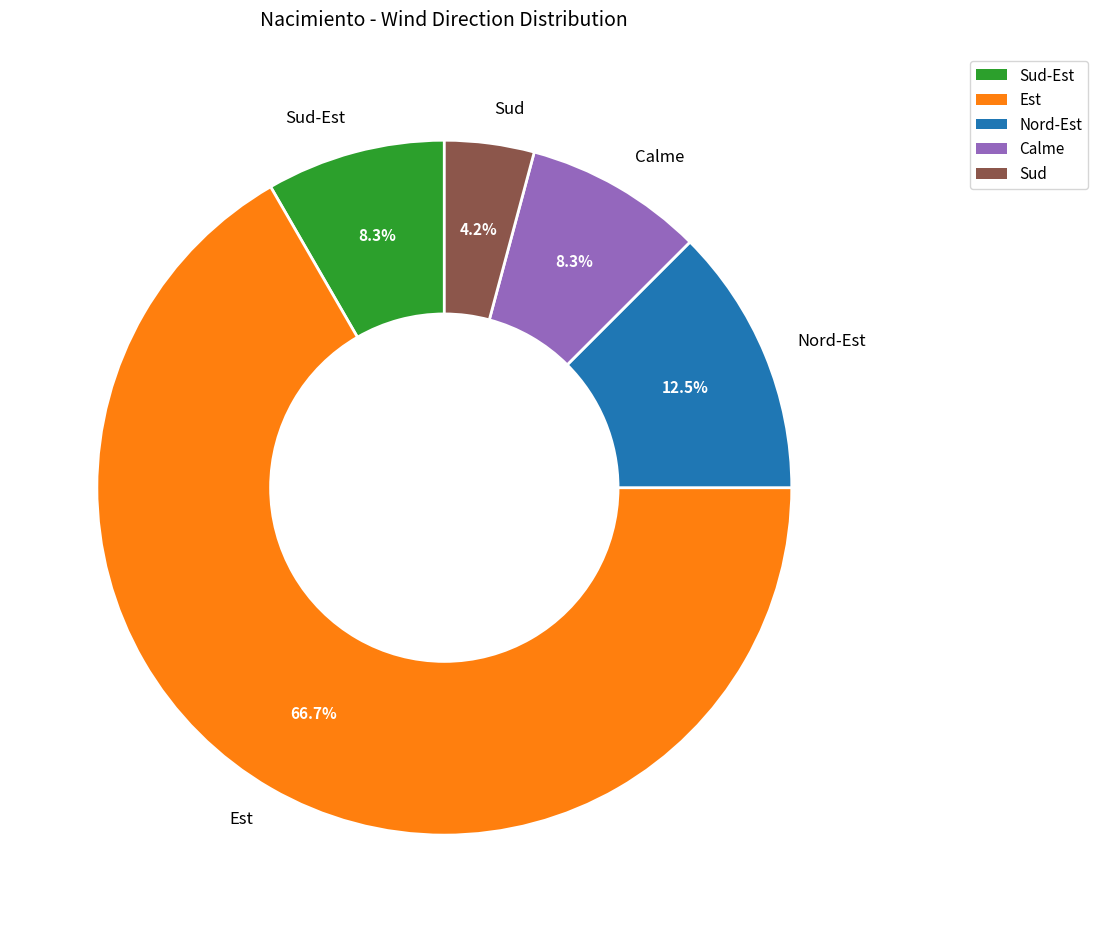

Which category has the biggest portion of the pie?

Est